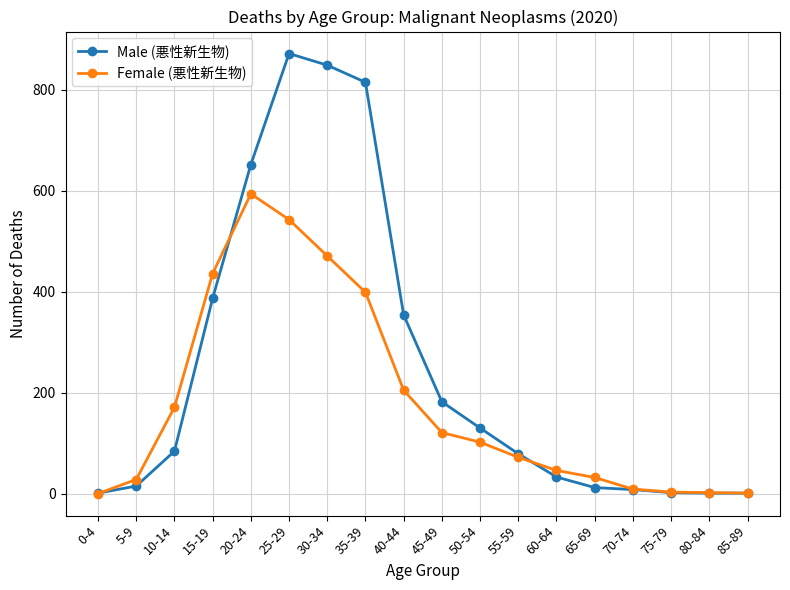

List the series in order of their peak value, highest first.

Male (悪性新生物), Female (悪性新生物)